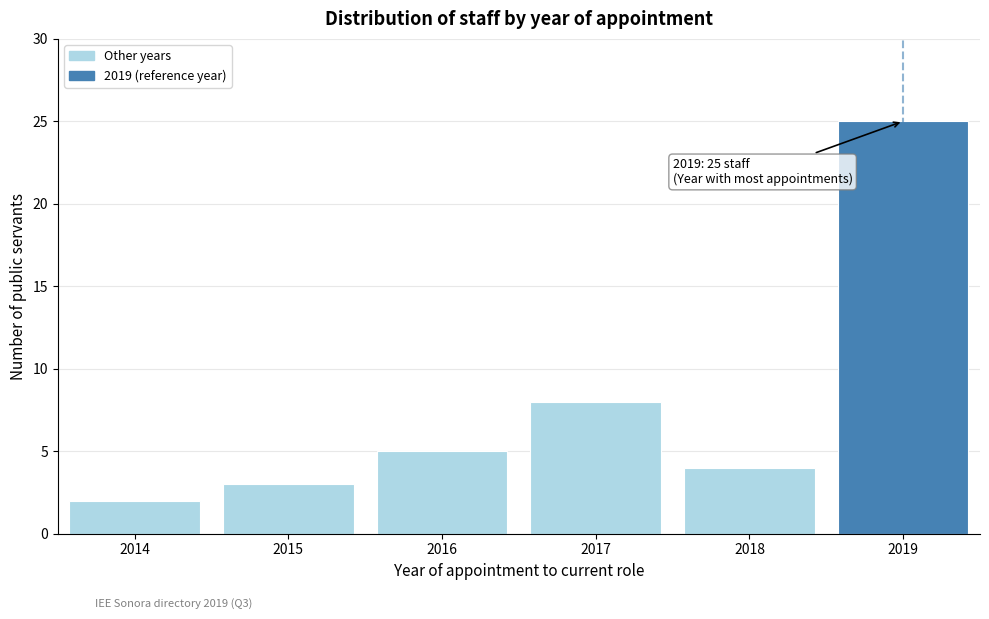

Which range on the x-axis has the tallest bar?

2018.5 to 2019.5